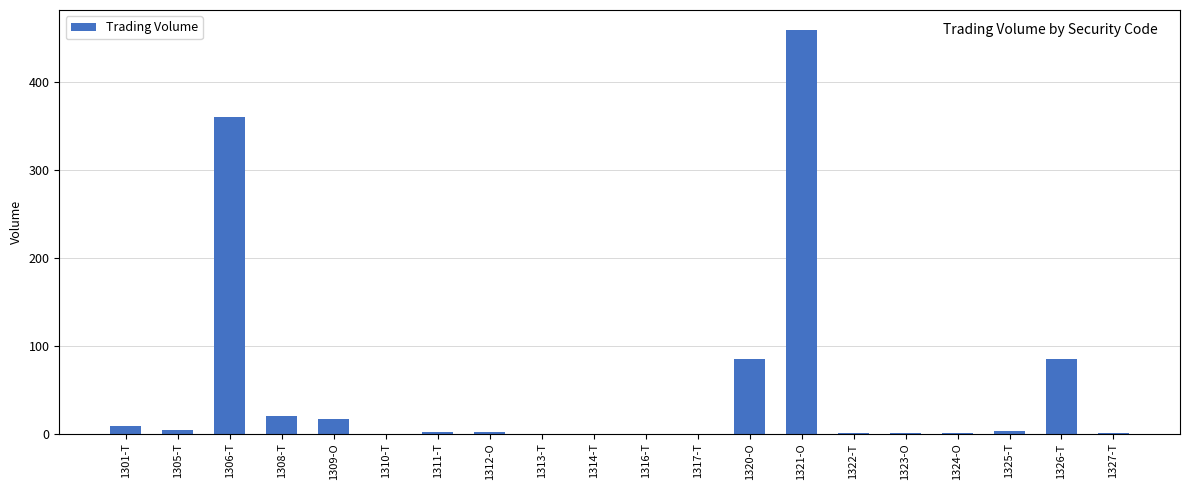

What is the maximum value shown in the chart?

459.2